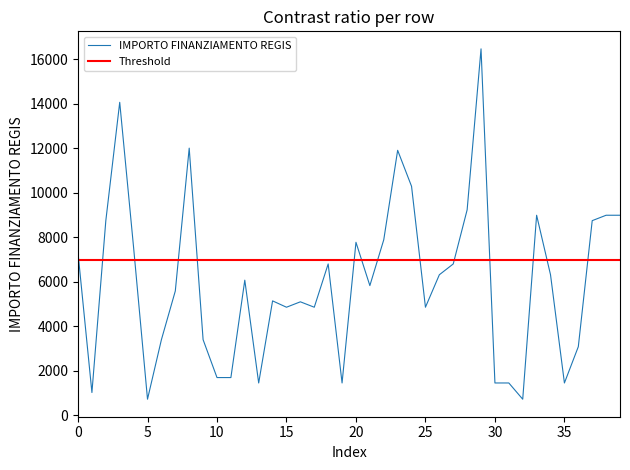

The value of IMPORTO FINANZIAMENTO REGIS at 25 is 2756. True or false?

False